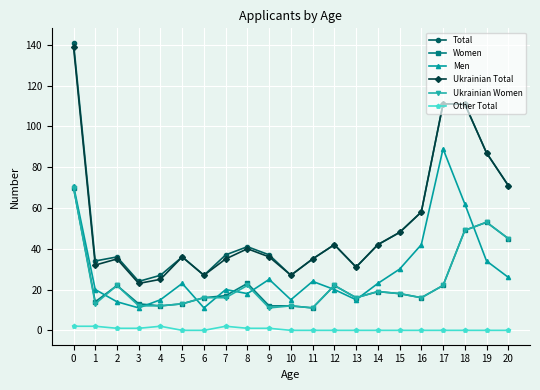

True or false: Total and Other Total cross at least once.

False